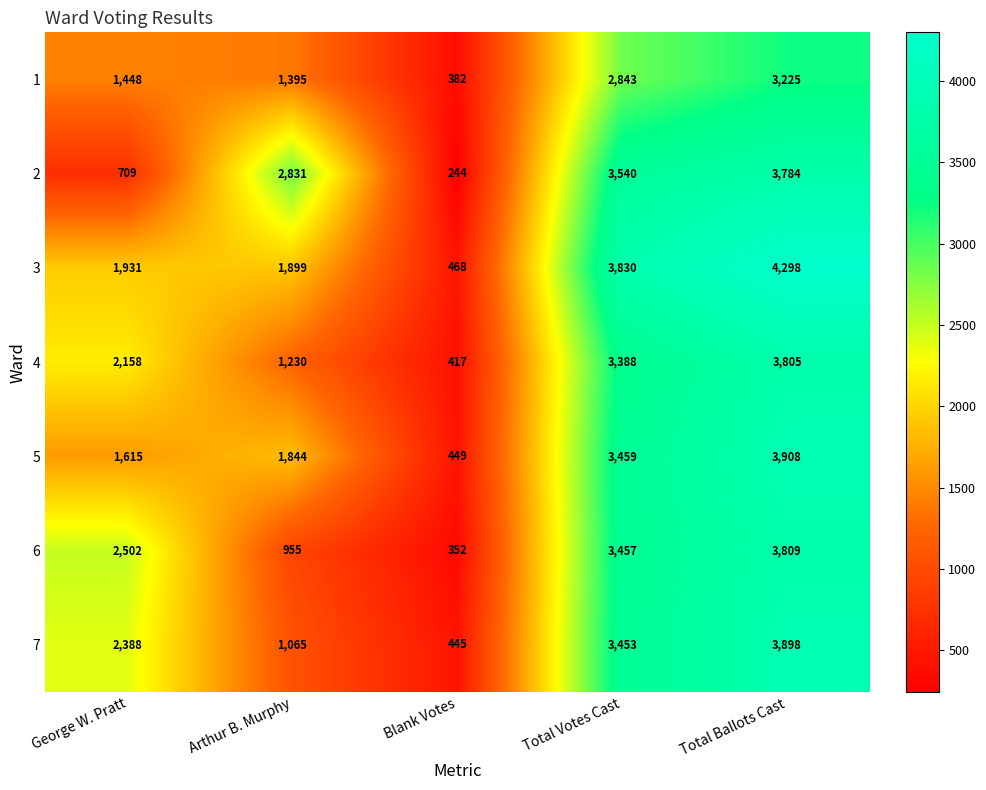

What is the spread (max minus min) of values at George W. Pratt?

1793